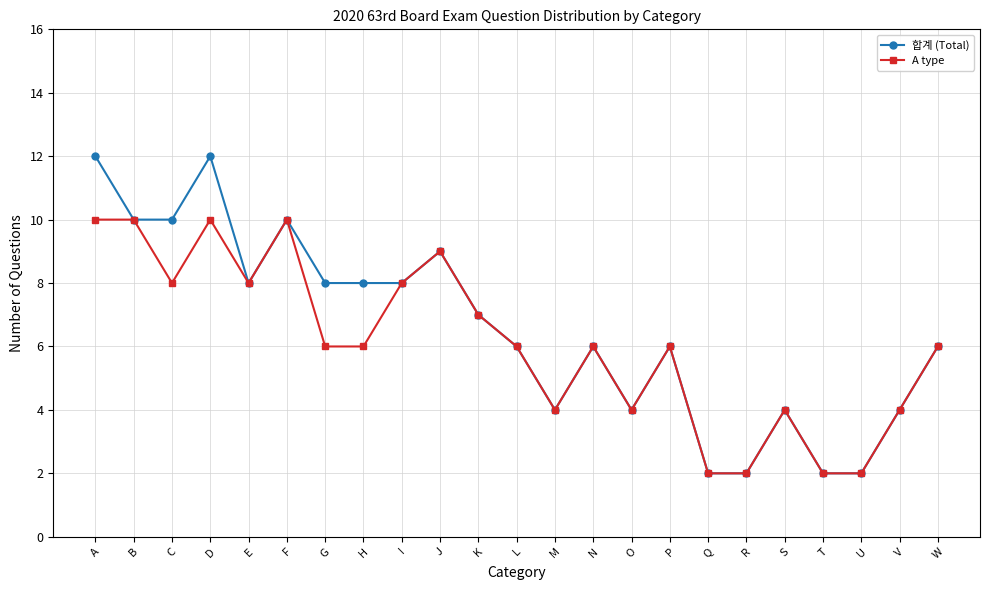

What is the smallest value displayed?

2